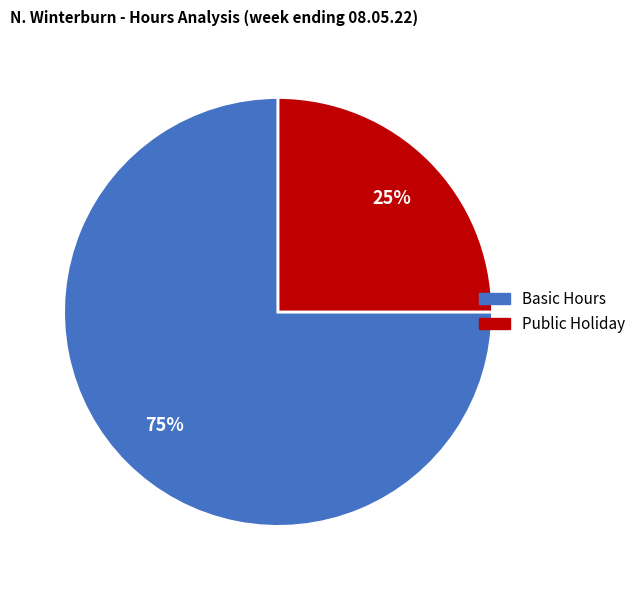

Is there a majority slice in this chart?

Yes